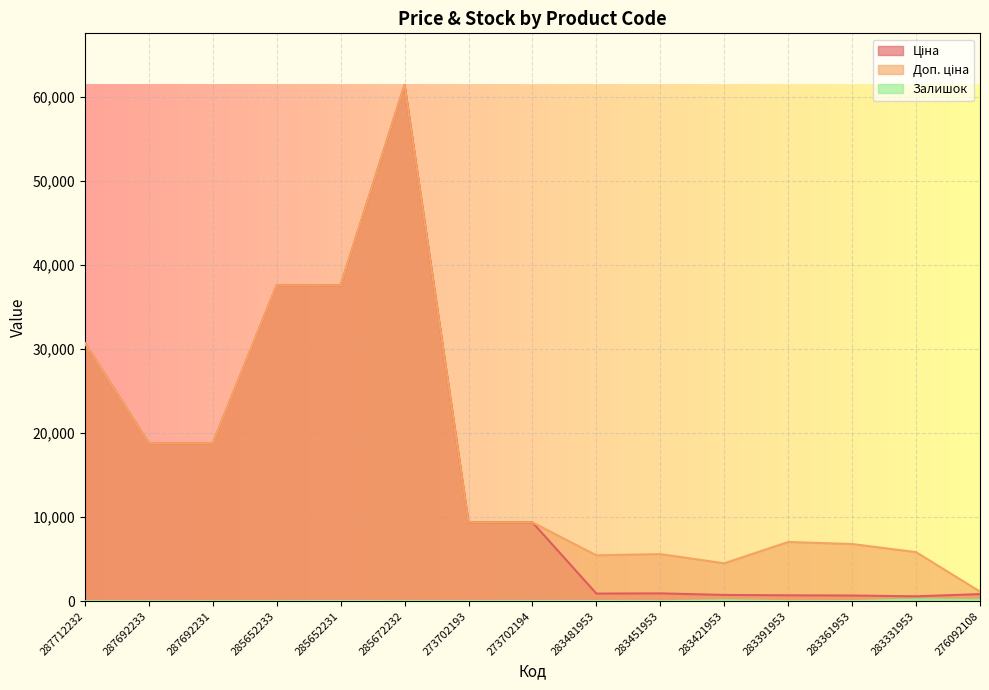

How many interior local peaks does the Залишок series have?

4